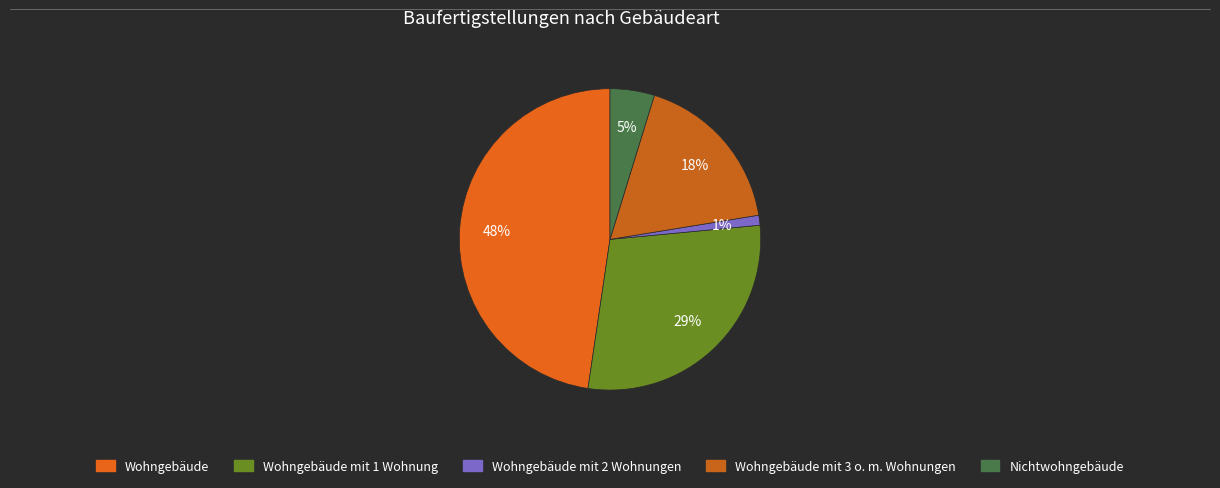

Which category has the smallest portion of the pie?

Wohngebäude mit 2 Wohnungen